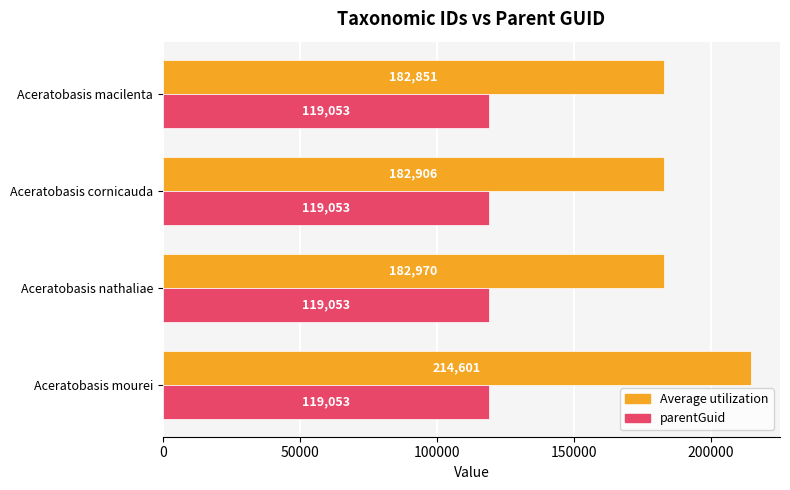

What is the maximum value for Average utilization?

214601